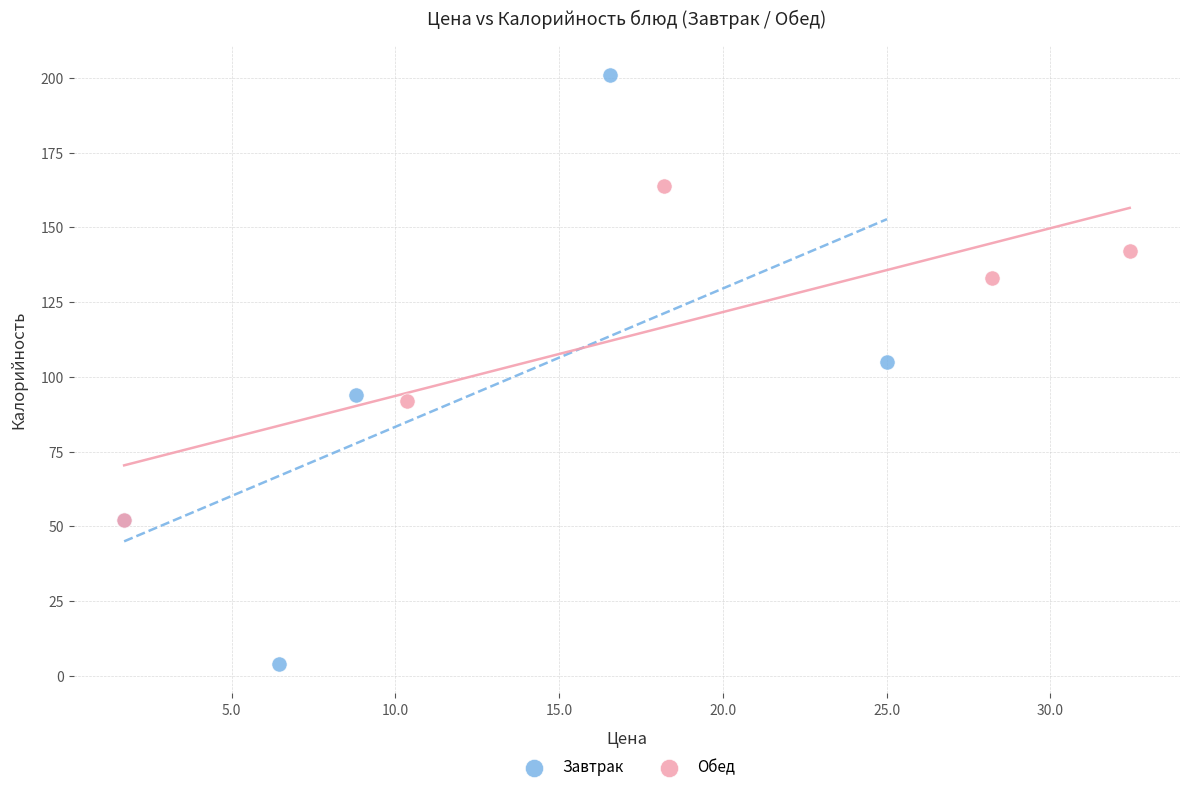

Which series reaches the maximum Y coordinate?

Завтрак